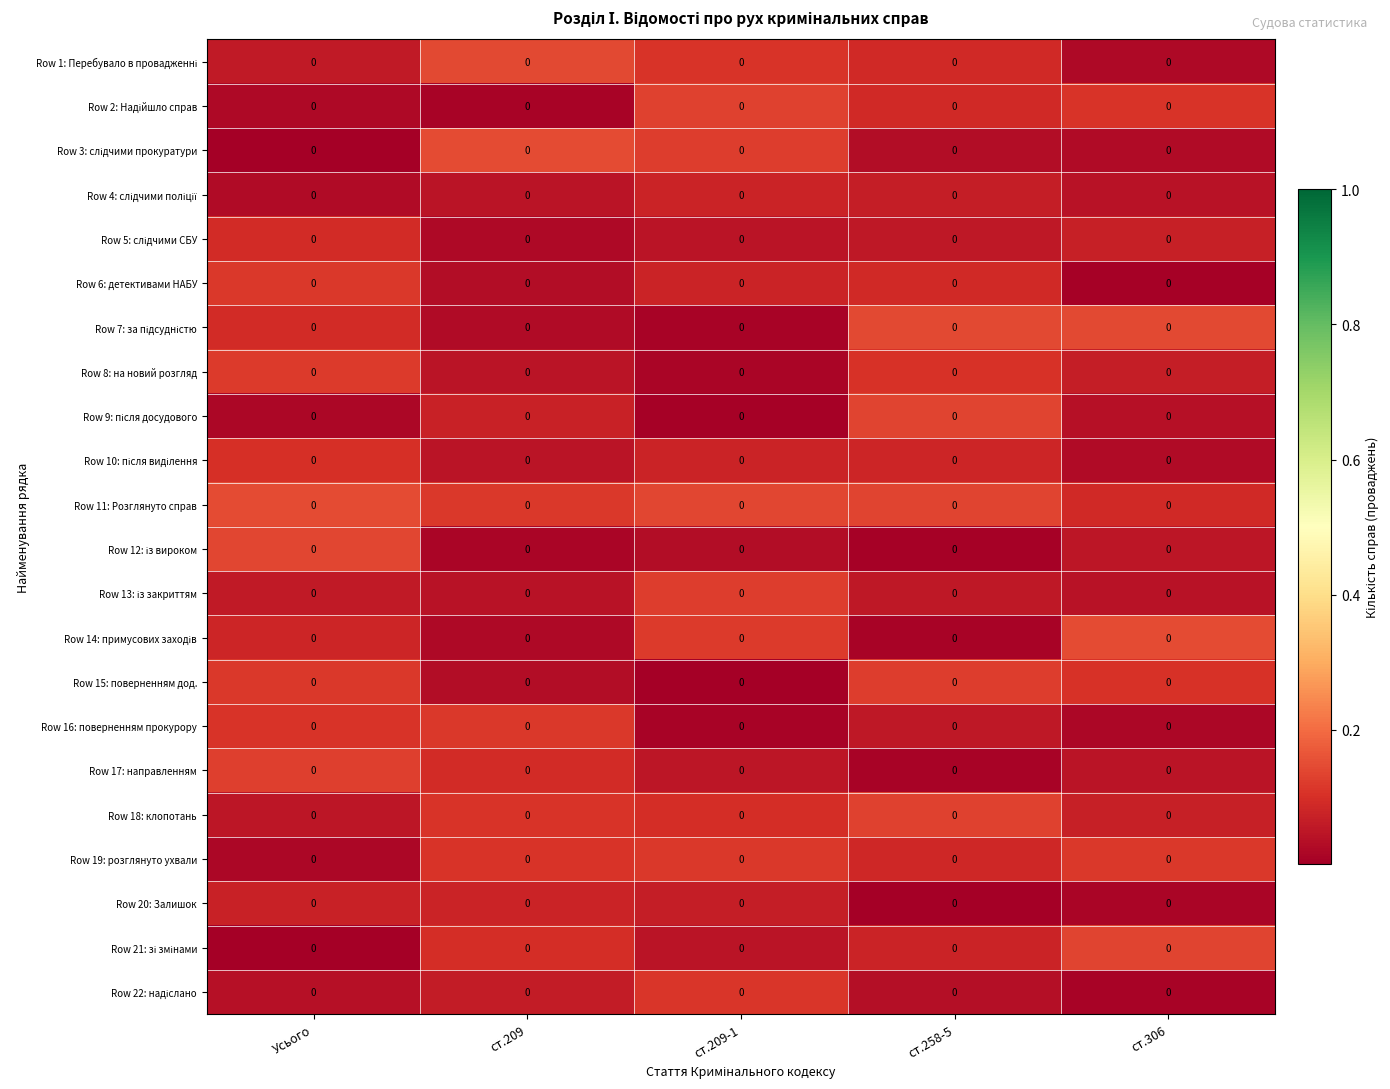

At ст.209-1, list the series in order from largest to smallest.

Row 11: Розглянуто справ, Row 2: Надійшло справ, Row 3: слідчими прокуратури, Row 13: із закриттям, Row 14: примусових заходів, Row 19: розглянуто ухвали, Row 22: надіслано, Row 1: Перебувало в провадженні, Row 18: клопотань, Row 4: слідчими поліції, Row 10: після виділення, Row 6: детективами НАБУ, Row 20: Залишок, Row 17: направленням, Row 21: зі змінами, Row 5: слідчими СБУ, Row 12: із вироком, Row 8: на новий розгляд, Row 16: поверненням прокурору, Row 7: за підсудністю, Row 9: після досудового, Row 15: поверненням дод.